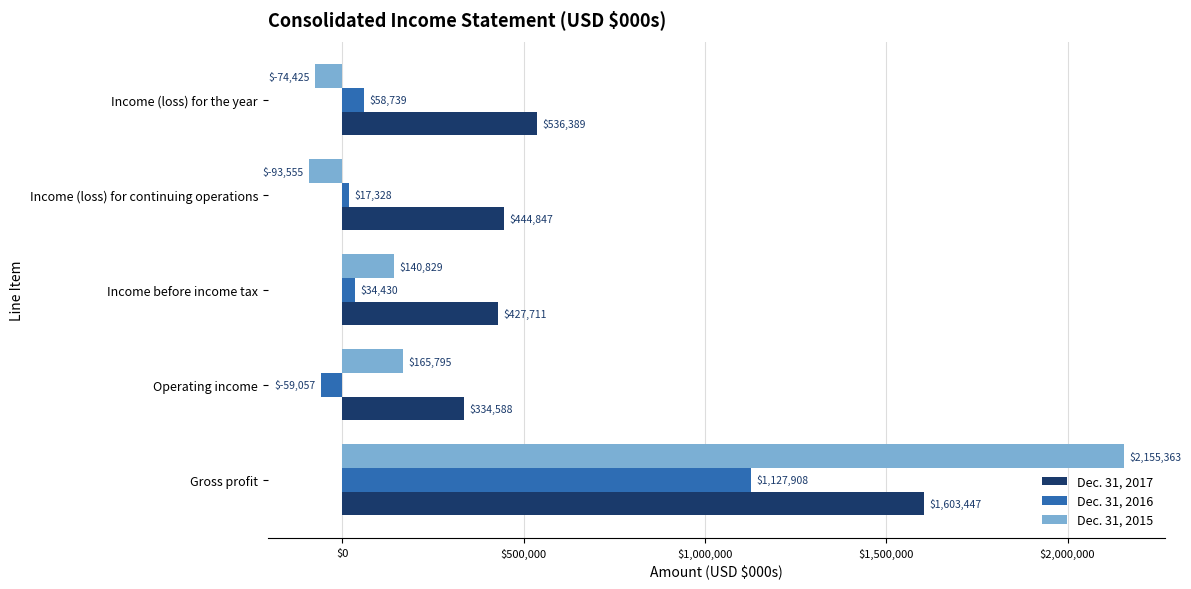

List the labels in order of Dec. 31, 2016 value, smallest first.

Operating income, Income (loss) for continuing operations, Income before income tax, Income (loss) for the year, Gross profit